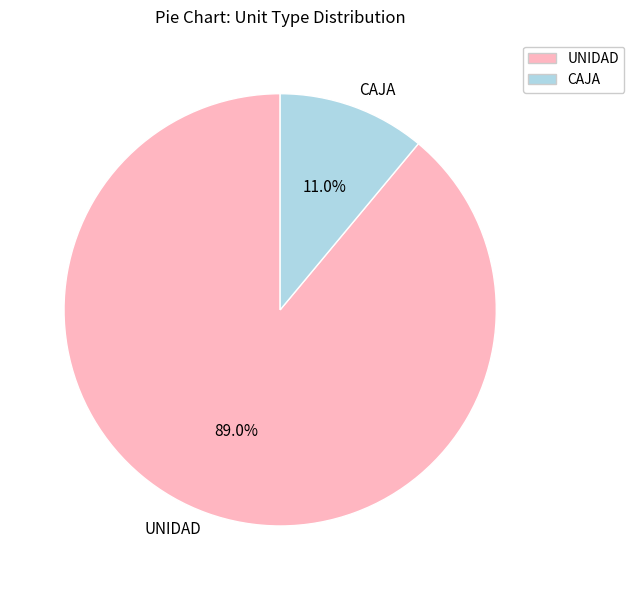

Approximately how many times larger is the value at UNIDAD compared to CAJA?

8.1